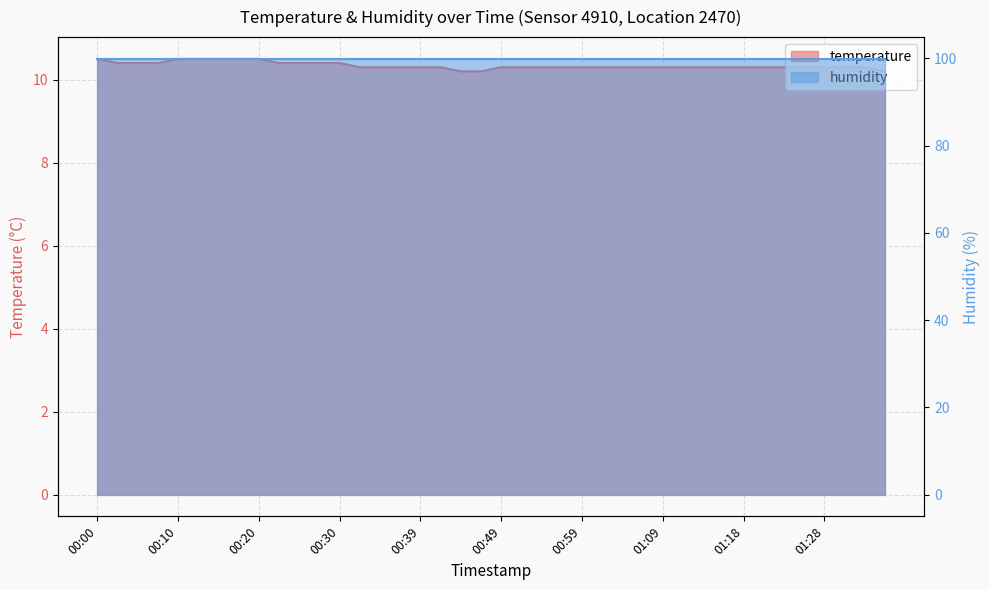

What is the difference between the maximum and minimum values?

0.3